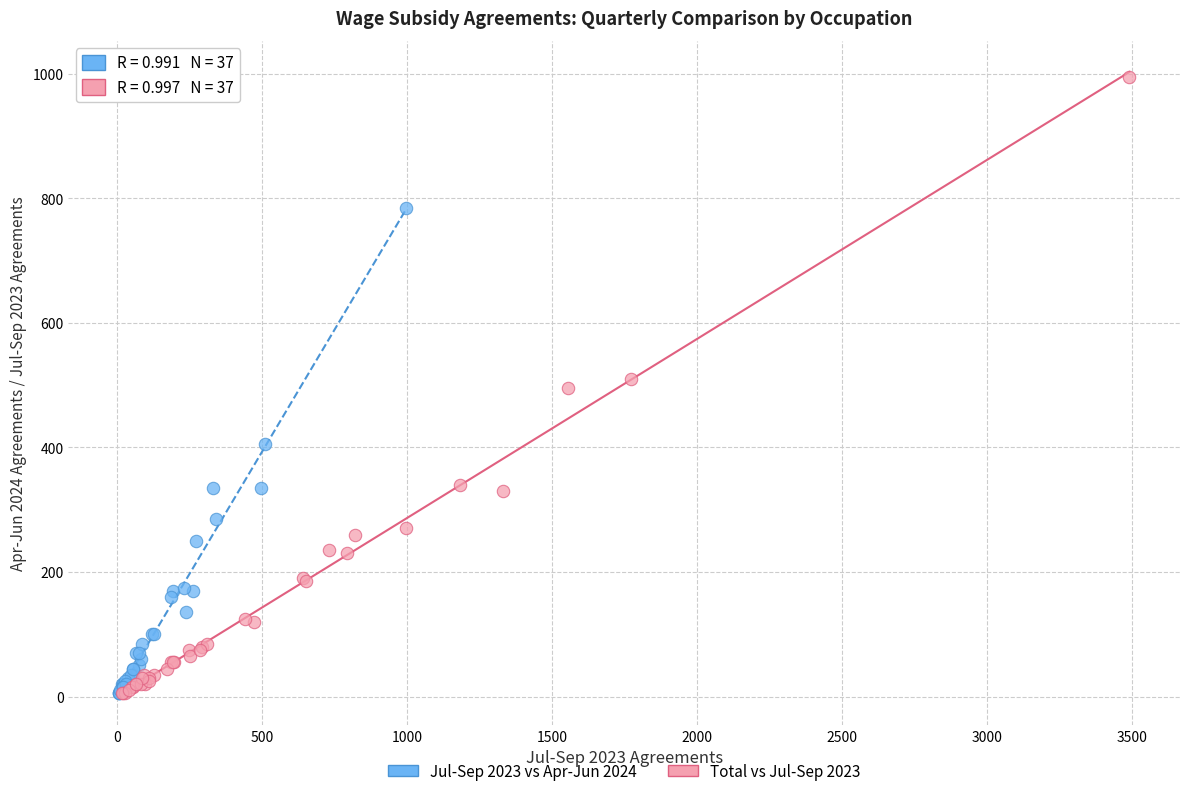

What are all the series names shown in the legend?

Jul-Sep 2023 vs Apr-Jun 2024, Total vs Jul-Sep 2023